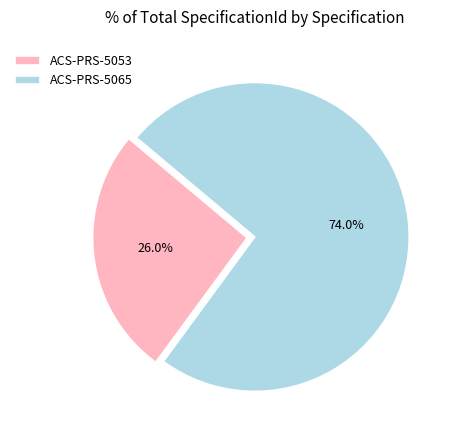

What is the ratio of the value at ACS-PRS-5065 to the value at ACS-PRS-5053?

2.8